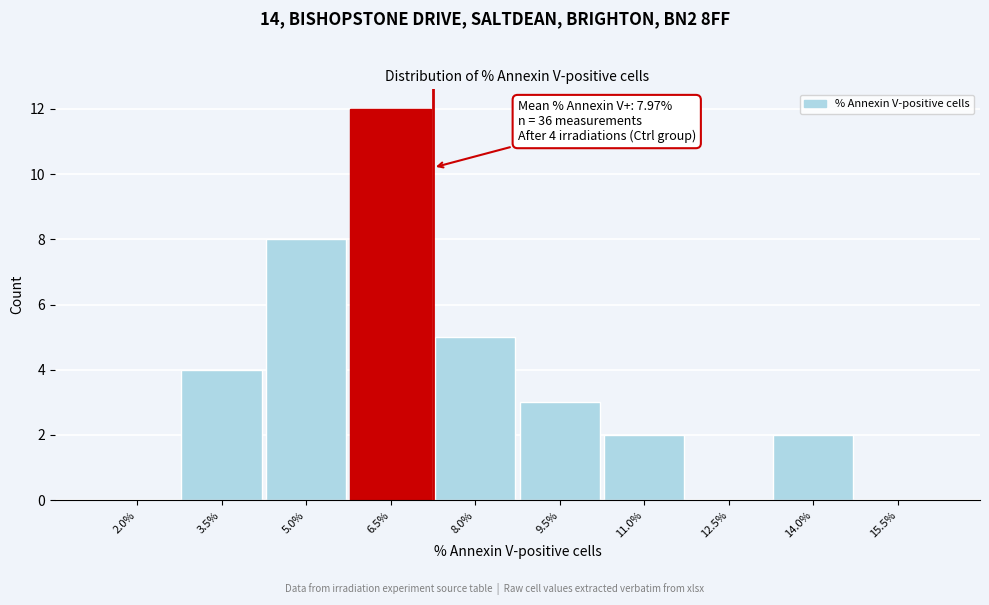

Reading left to right, transcribe all the data shown in this chart.

2.0%=0	3.5%=4	5.0%=8	6.5%=12	8.0%=5	9.5%=3	11.0%=2	12.5%=0	14.0%=2	15.5%=0